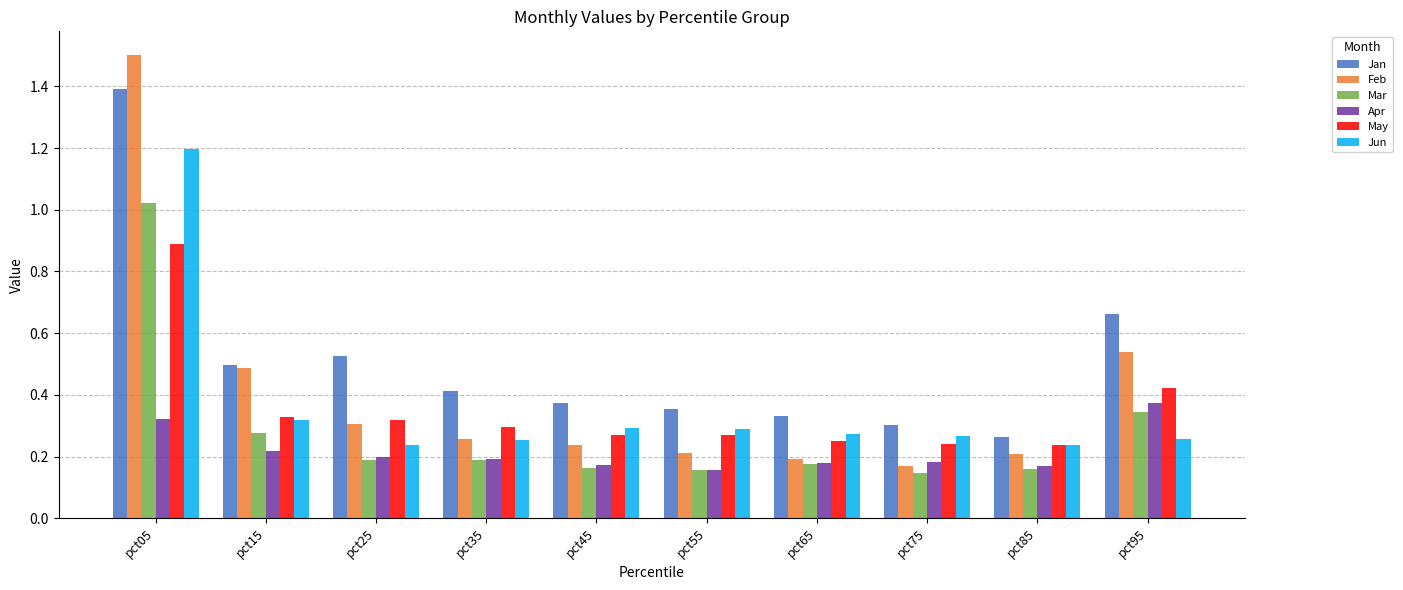

Is the value of Apr at pct85 greater than the value of Feb at pct65?

No